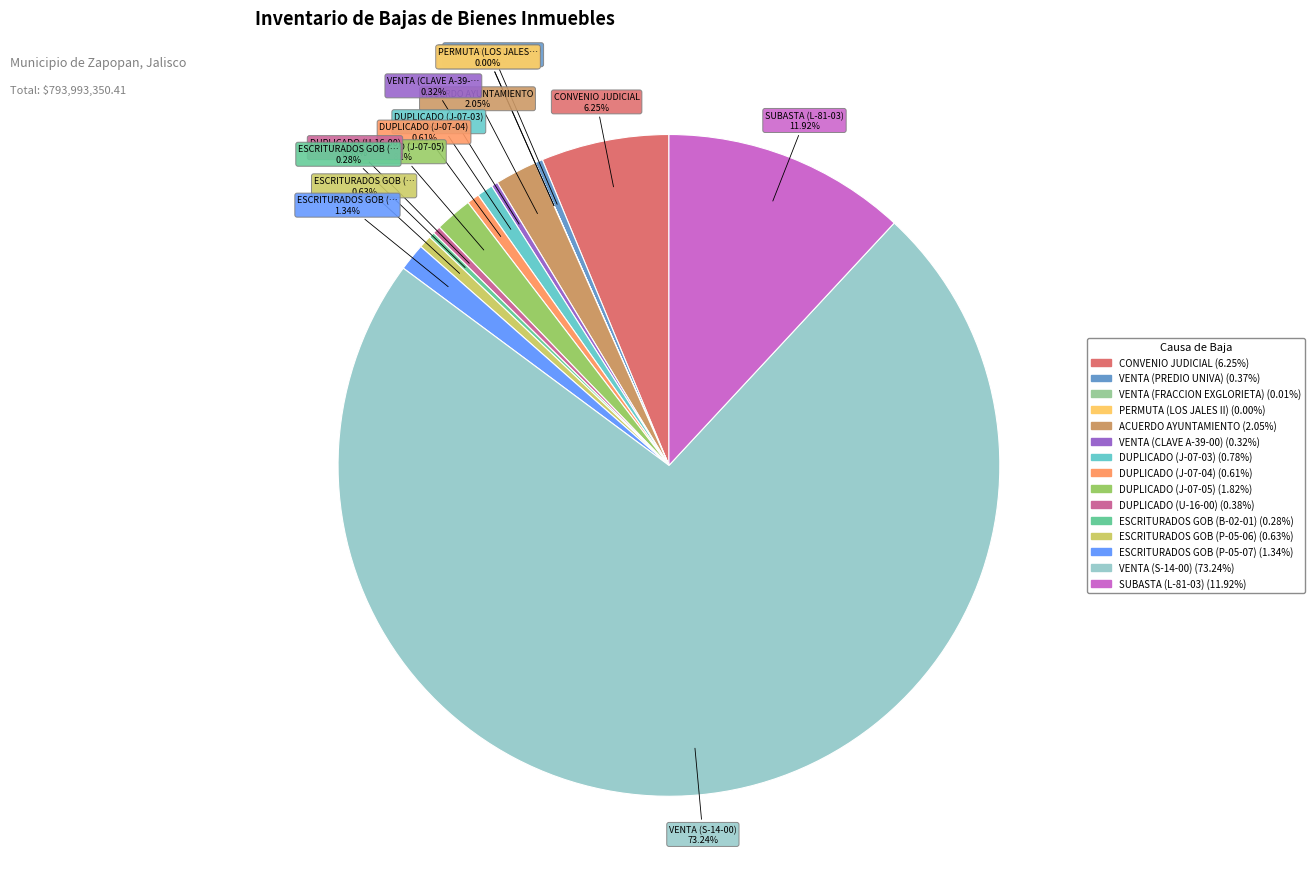

Is there a majority slice in this chart?

Yes